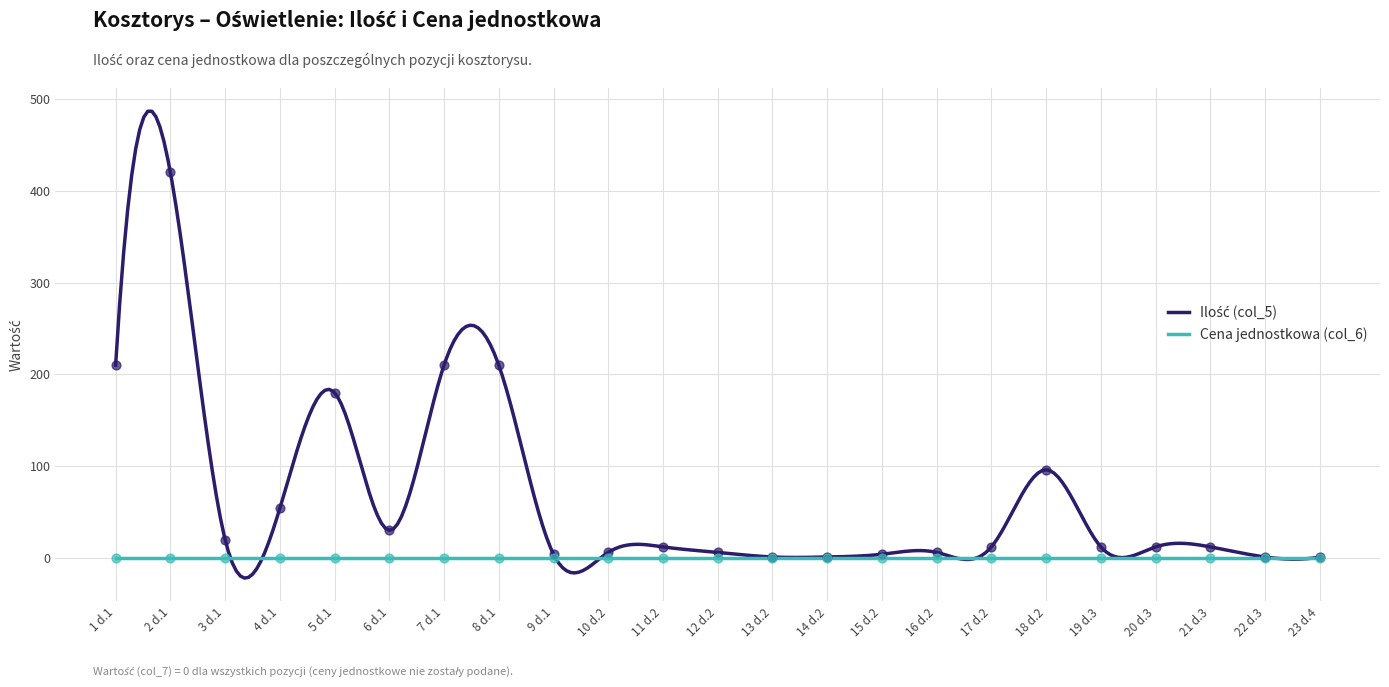

What is the change in value from 2 d.1 to 6 d.1?

-390